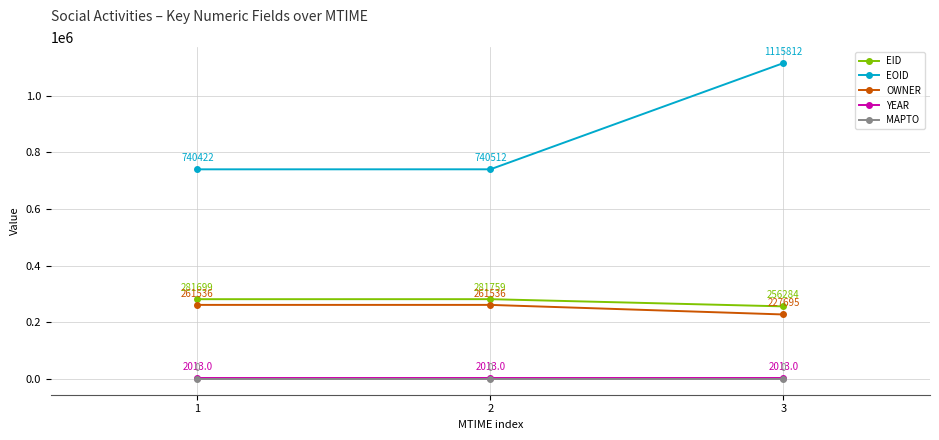

What is the highest value of the EID series?

281759